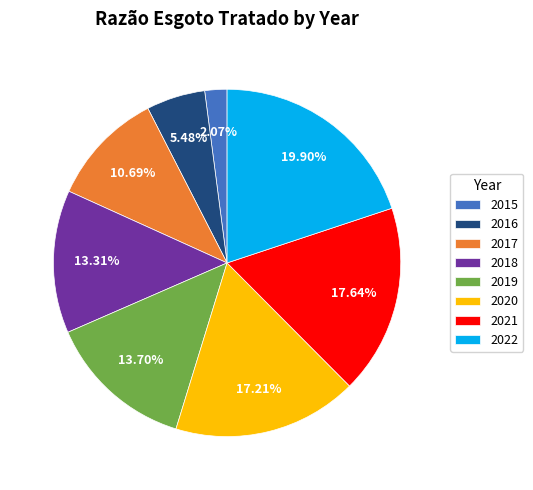

Is there any slice that represents more than half of the pie?

No